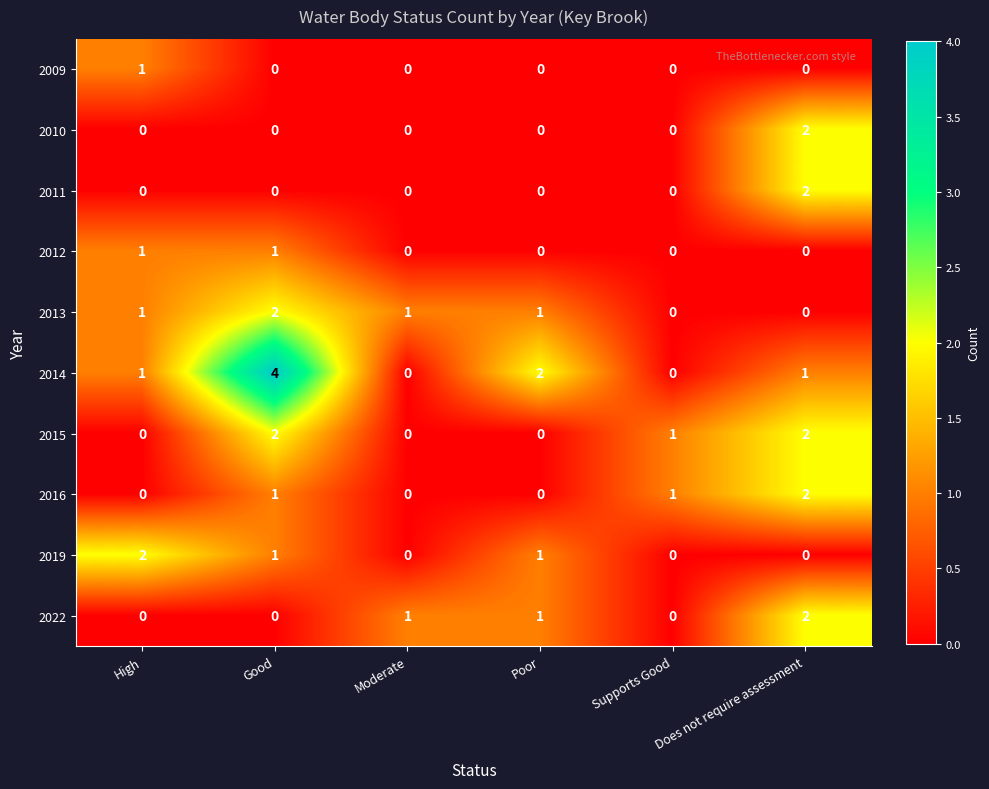

The 2011 series shows 0 at Does not require assessment. True or false?

False